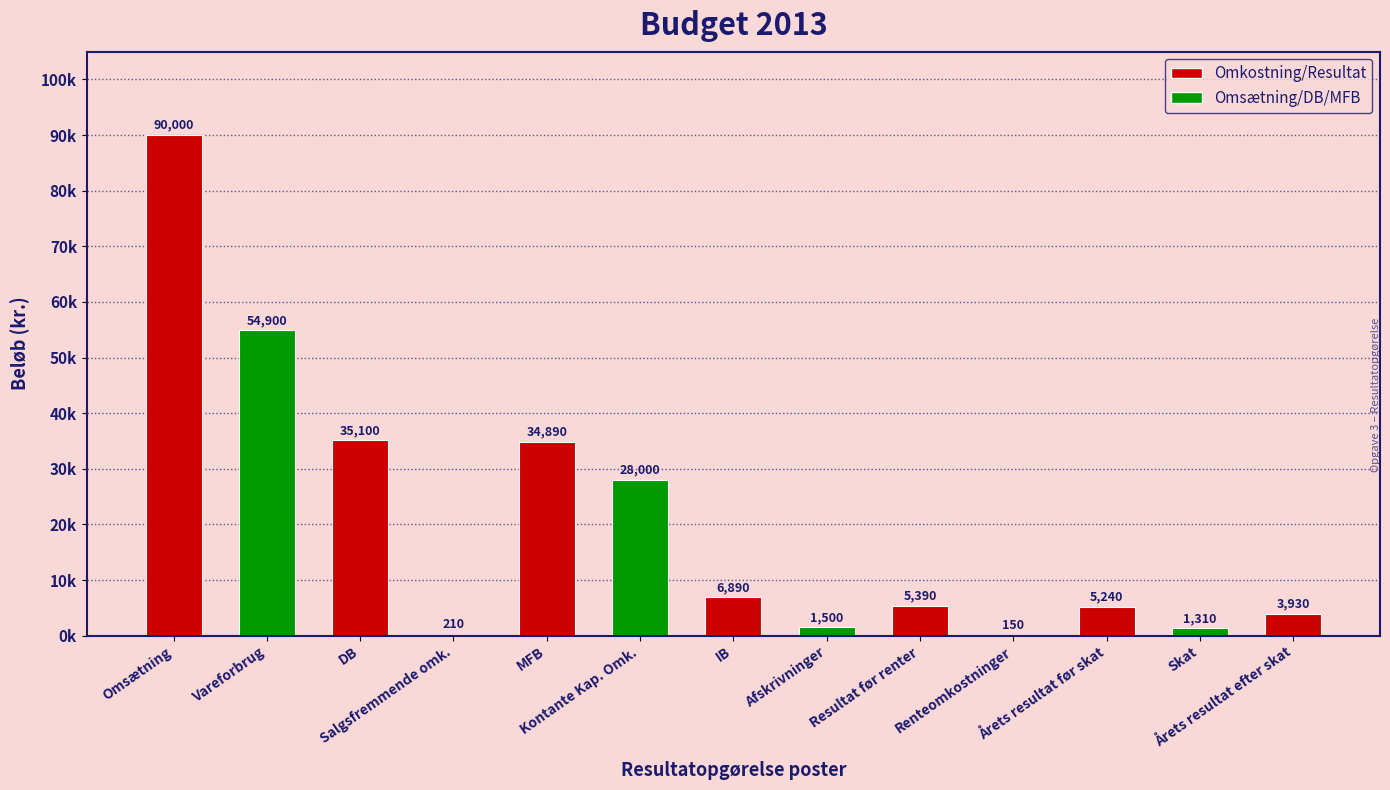

What is the difference between the values at Omsætning and Kontante Kap. Omk.?

62000